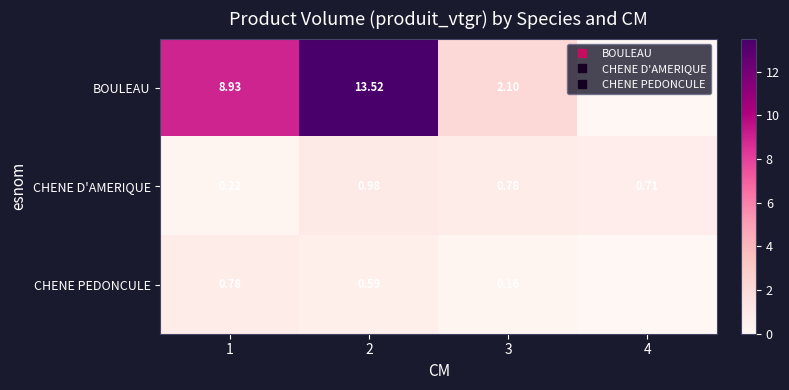

At which label does CHENE D'AMERIQUE reach its peak?

2